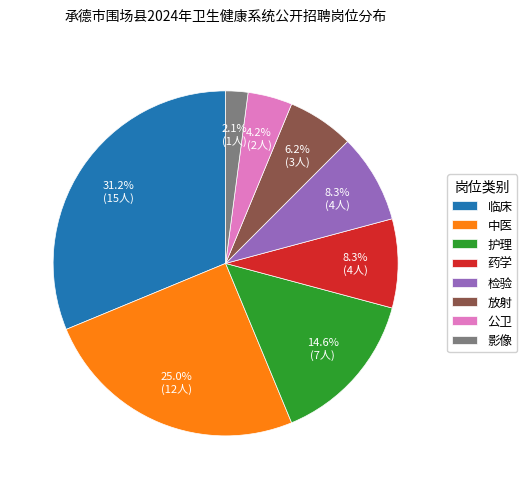

Which category has the biggest portion of the pie?

临床